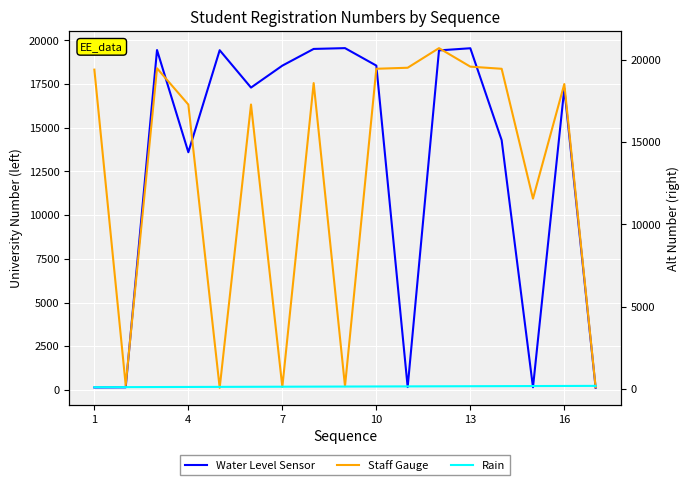

What is the total value across all series at 16?

34719